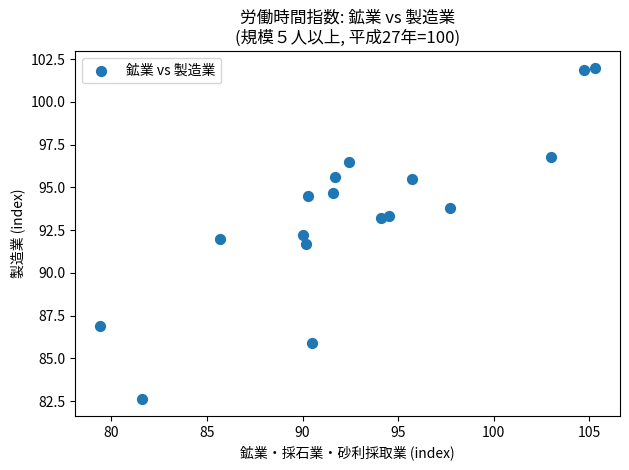

What is the range of X values (max minus min)?

25.9